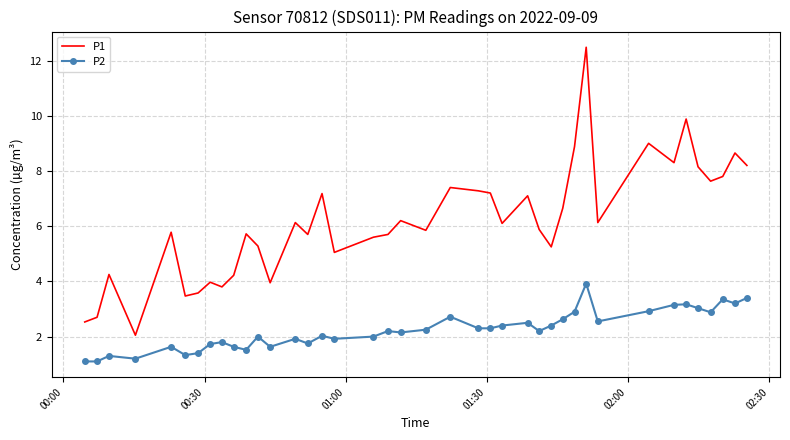

Which series has the largest total across all categories?

P1